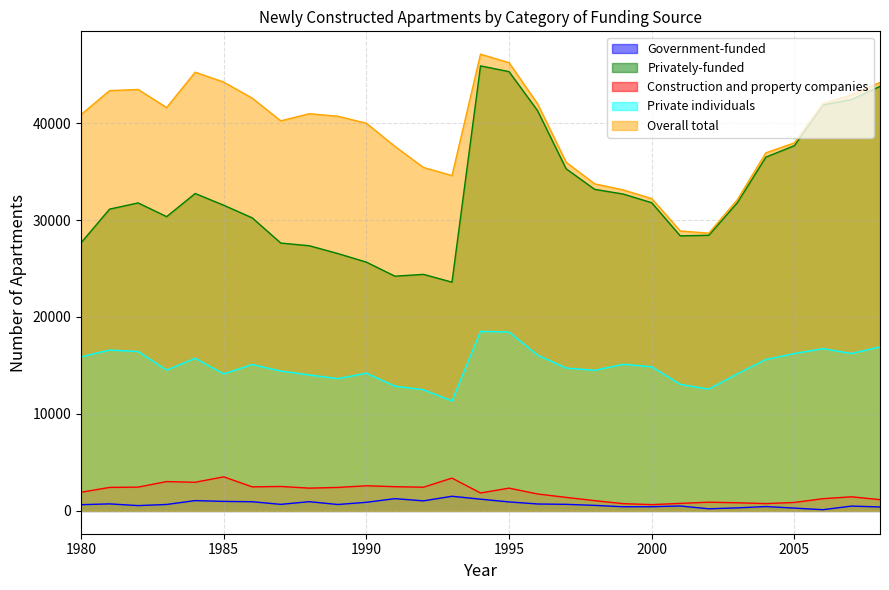

What is the sum of the Private individuals values at 1986 and 1993?

26438